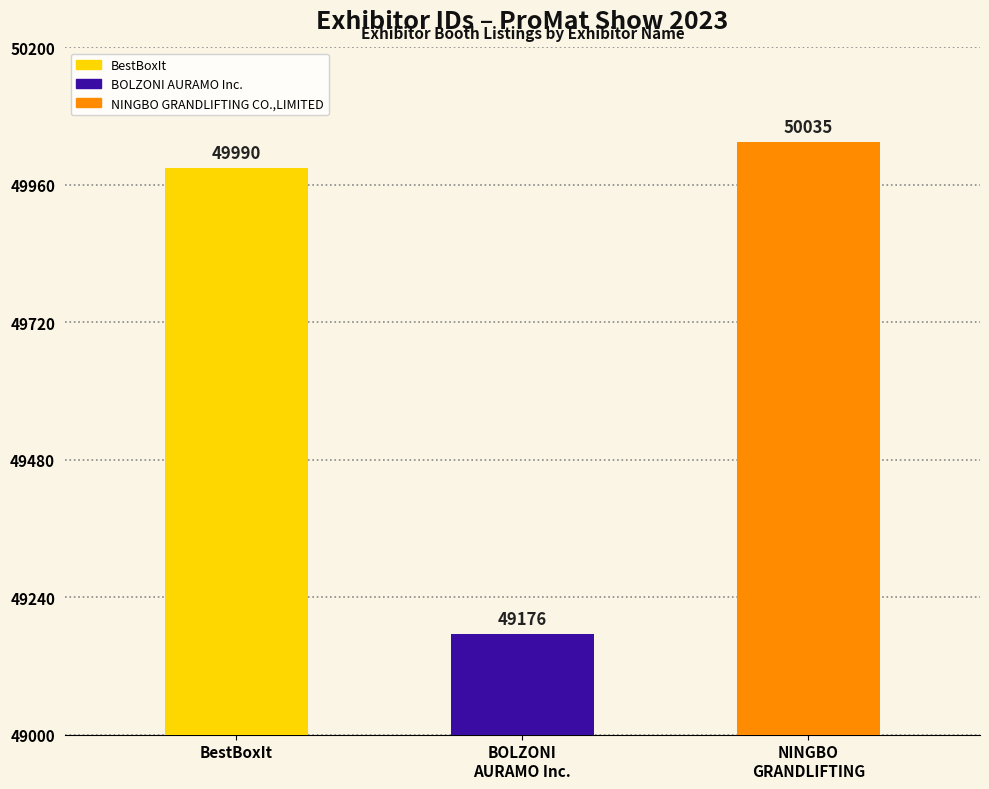

Read the value at BestBoxIt, to the nearest 10.

49990